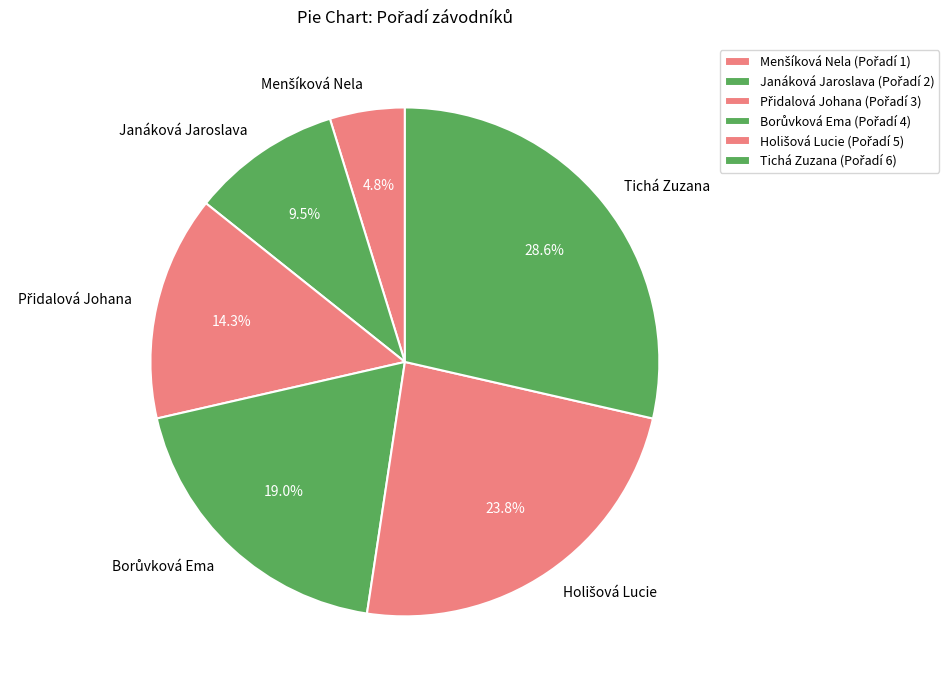

To the nearest percent, what is the average slice percentage?

17%